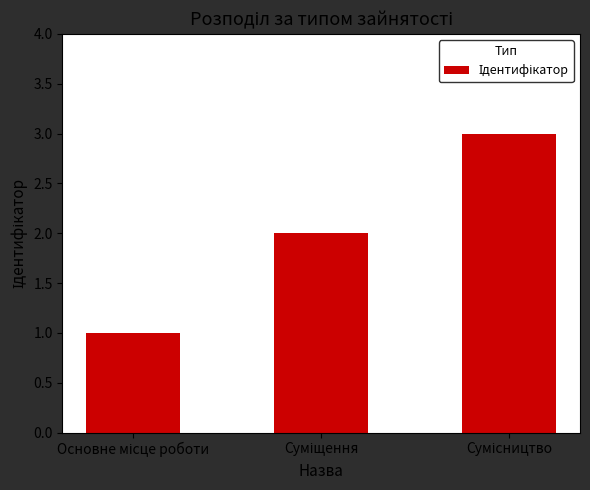

Count the number of categories in the chart.

3